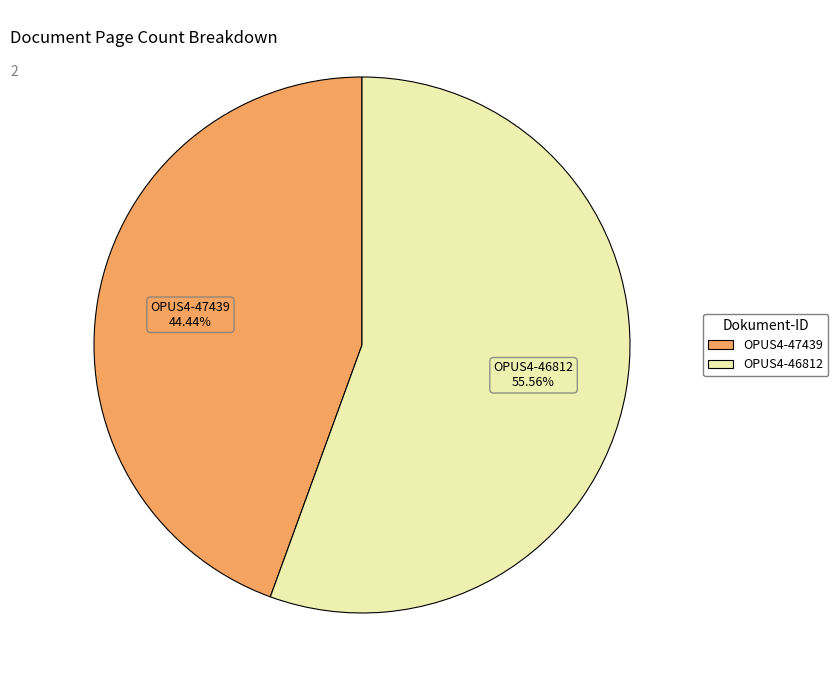

To the nearest percent, what is the combined percentage of OPUS4-47439 and OPUS4-46812?

100%